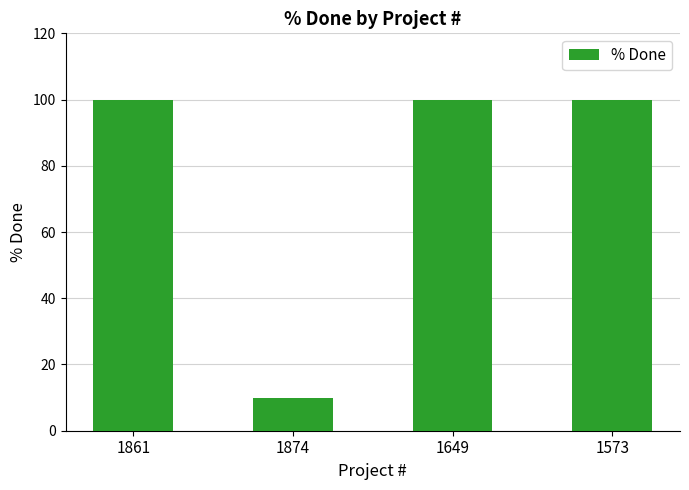

How many series are shown in this chart?

1